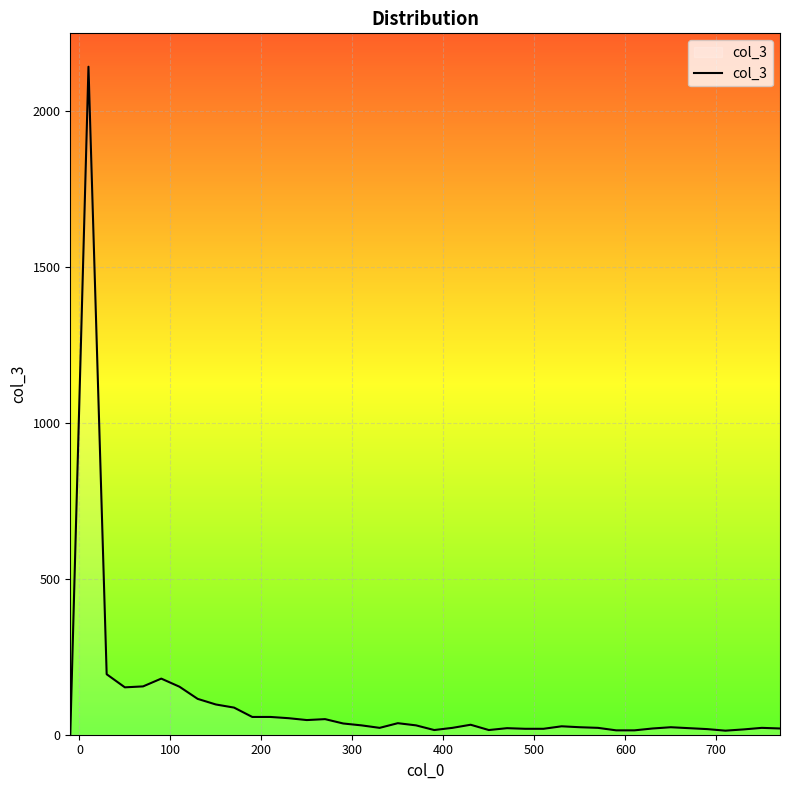

How many categories are shown in the chart?

40